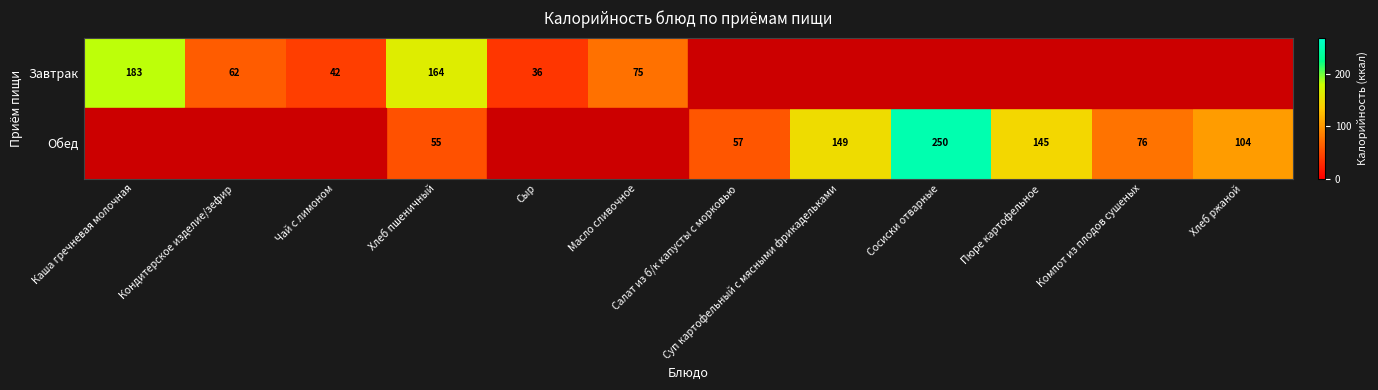

Is it true that Обед equals 57 at Салат из б/к капусты с морковью?

True